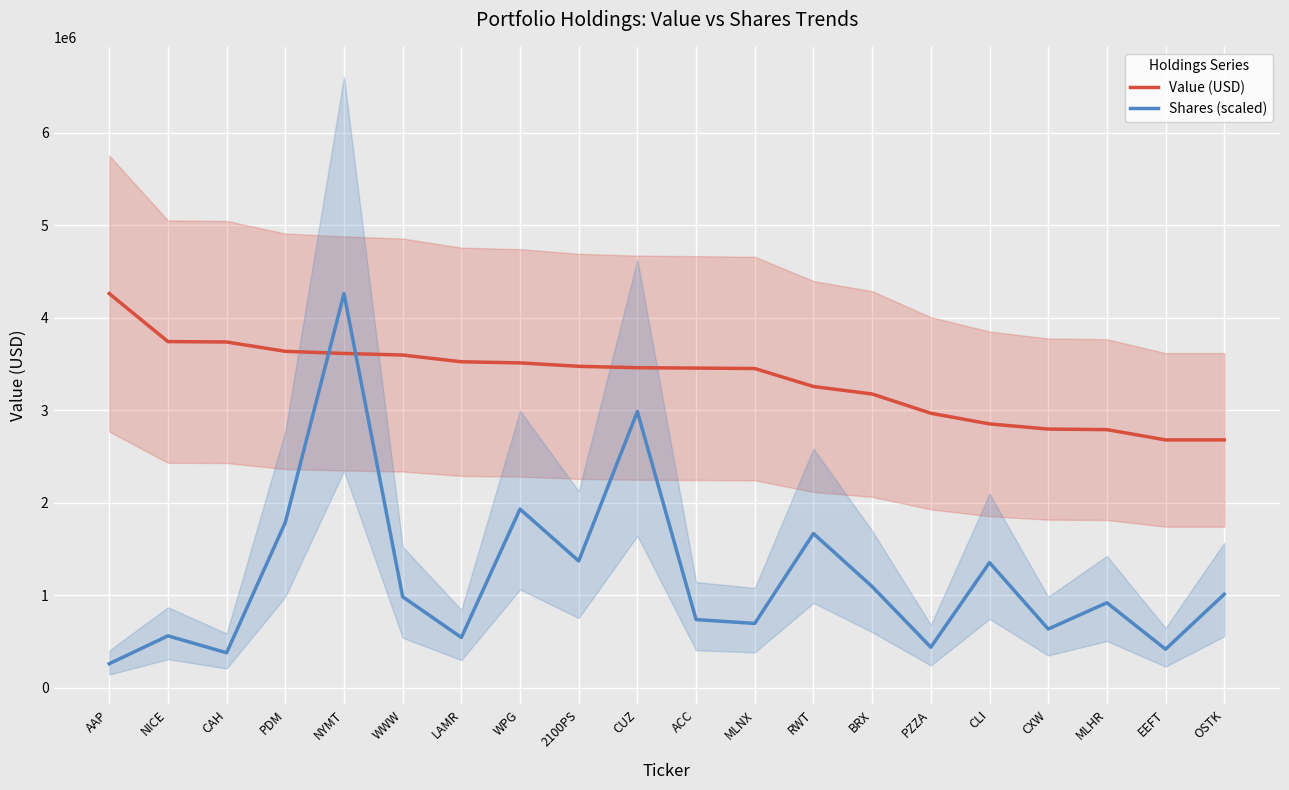

List the labels in order of Shares (scaled) value, largest first.

NYMT, CUZ, WPG, PDM, RWT, 2100PS, CLI, BRX, OSTK, WWW, MLHR, ACC, MLNX, CXW, NICE, LAMR, PZZA, EEFT, CAH, AAP